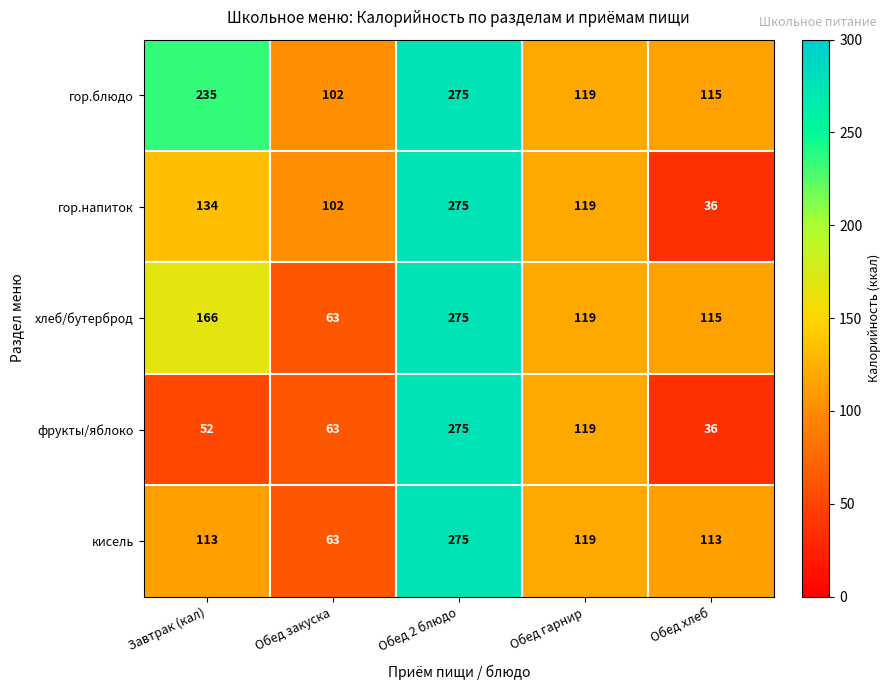

What is the sum of the хлеб/бутерброд values at Обед закуска and Обед гарнир?

182